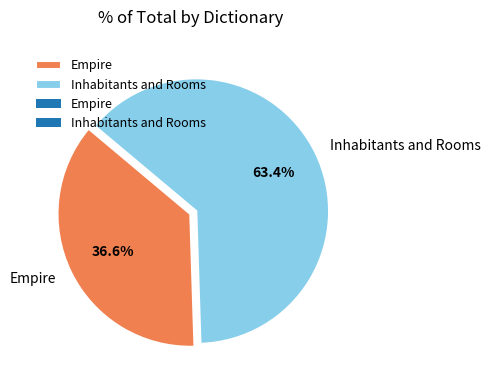

Which has a higher value, Empire or Inhabitants and Rooms?

Inhabitants and Rooms